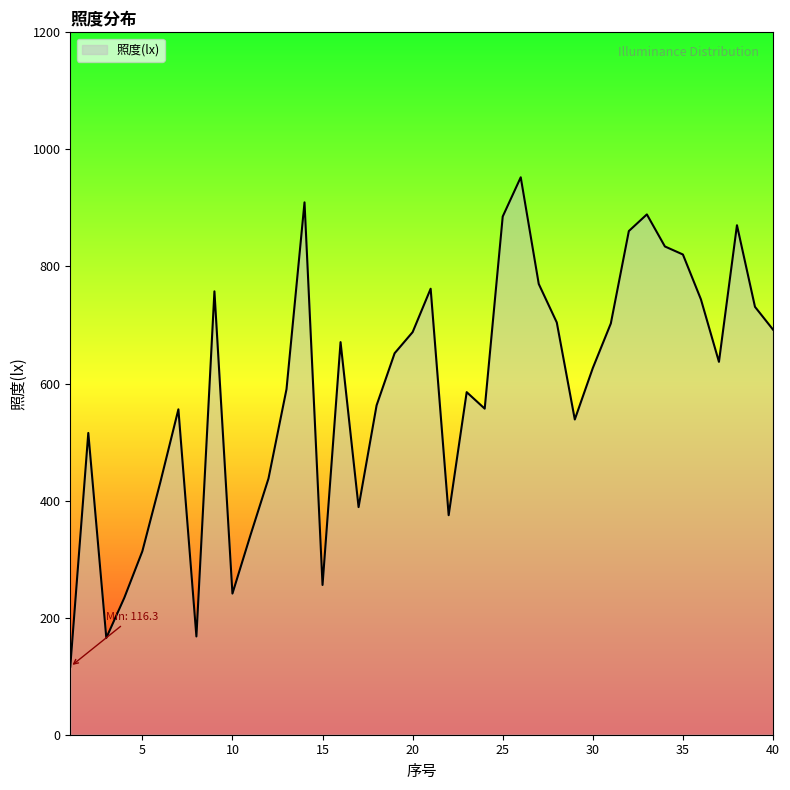

What is the smallest value displayed?

116.3